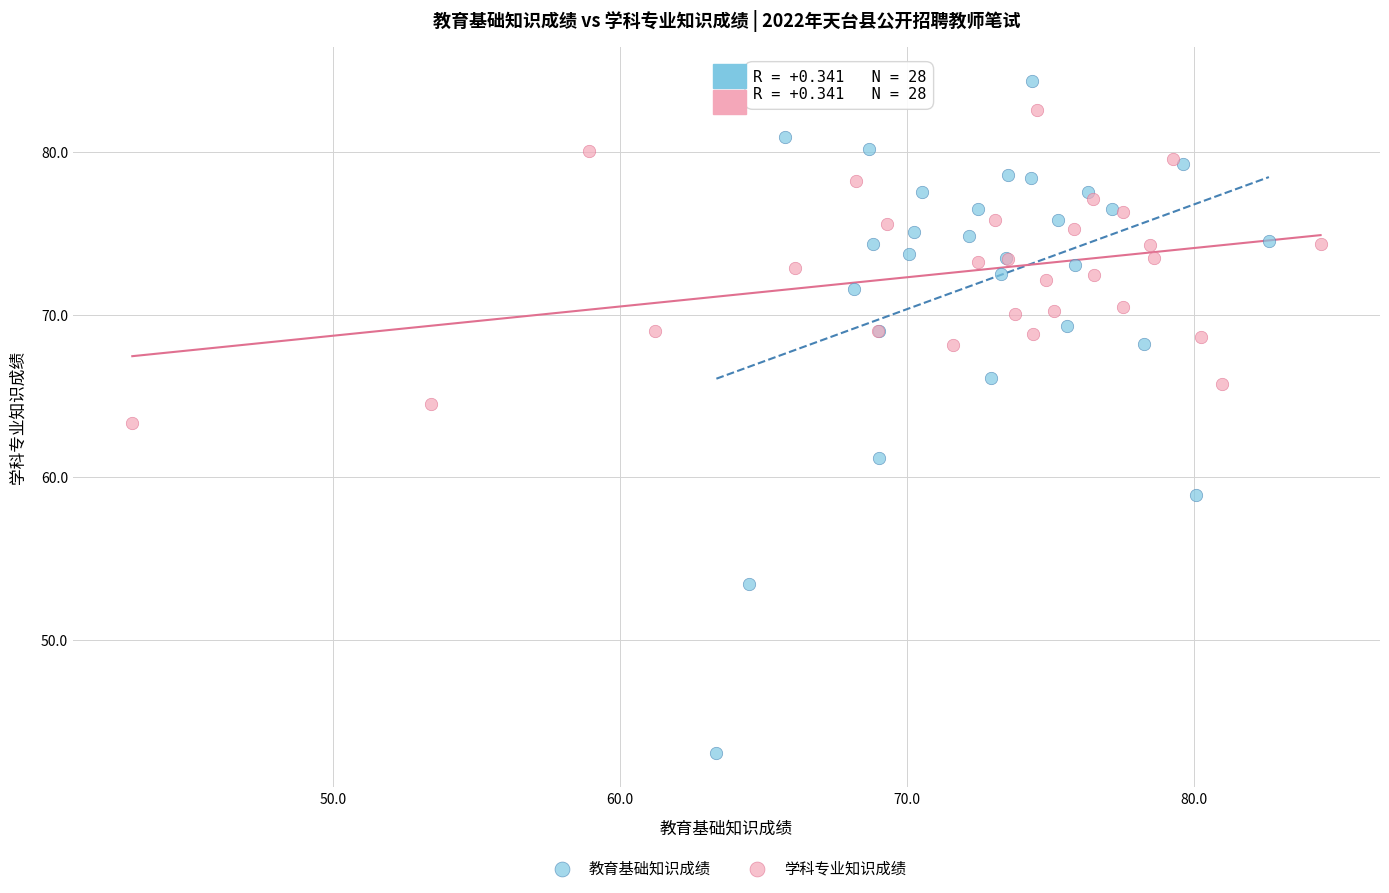

Which series reaches the minimum Y coordinate?

教育基础知识成绩